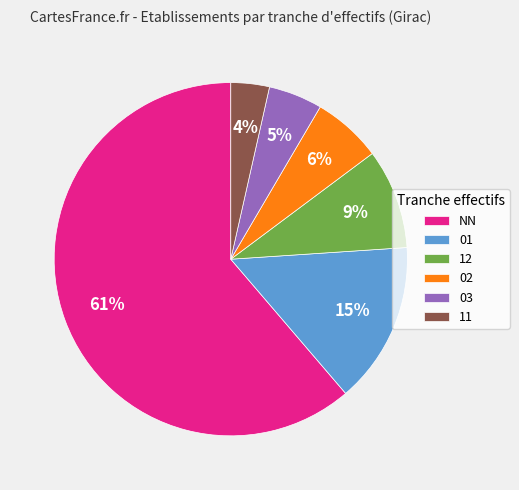

What percentage is the 03 slice, to the nearest percent?

5%